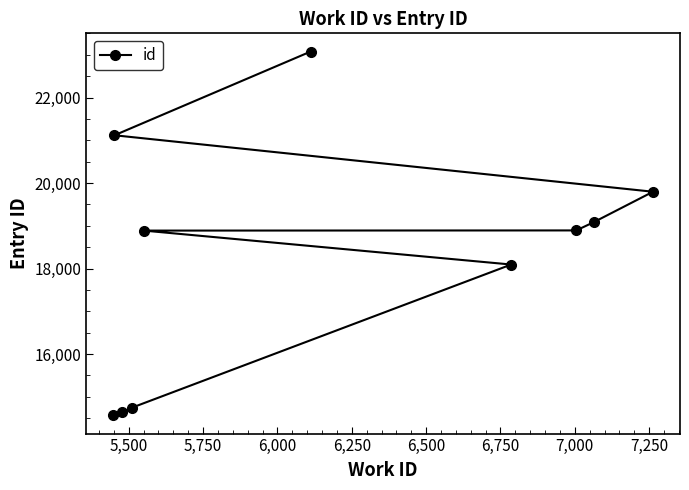

What is the value of the 1st point from the left?

14565